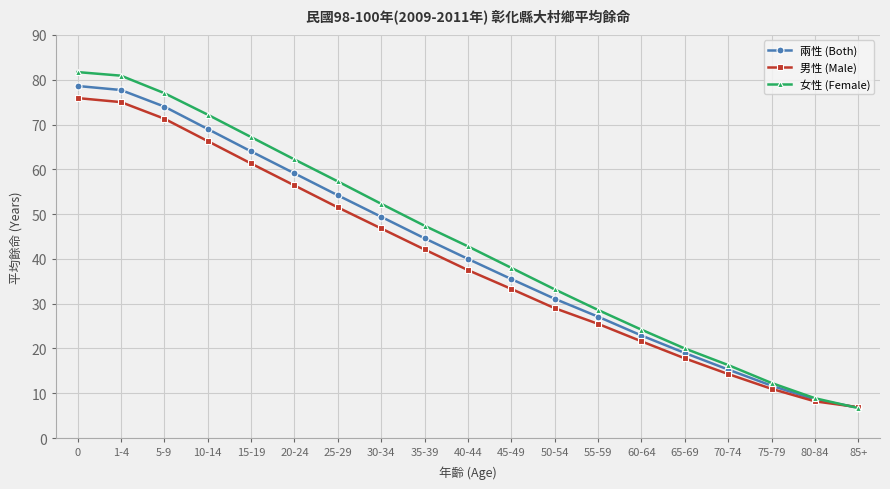

What is the label of the 16th point from the right?

10-14